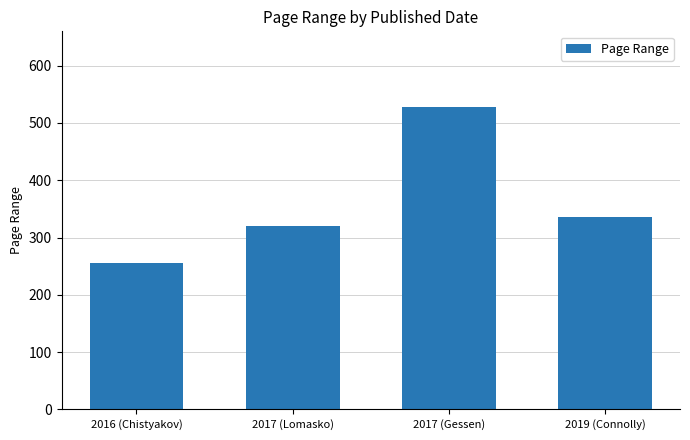

What is the change in value from 2017 (Lomasko) to 2019 (Connolly)?

+16